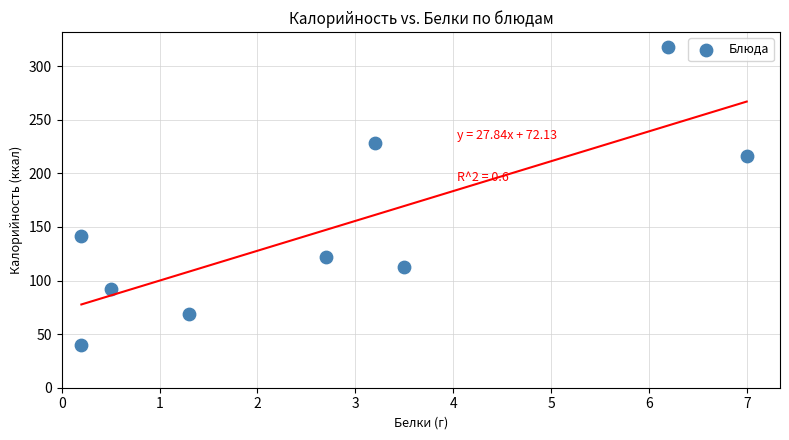

What is the average Y value?

148.9